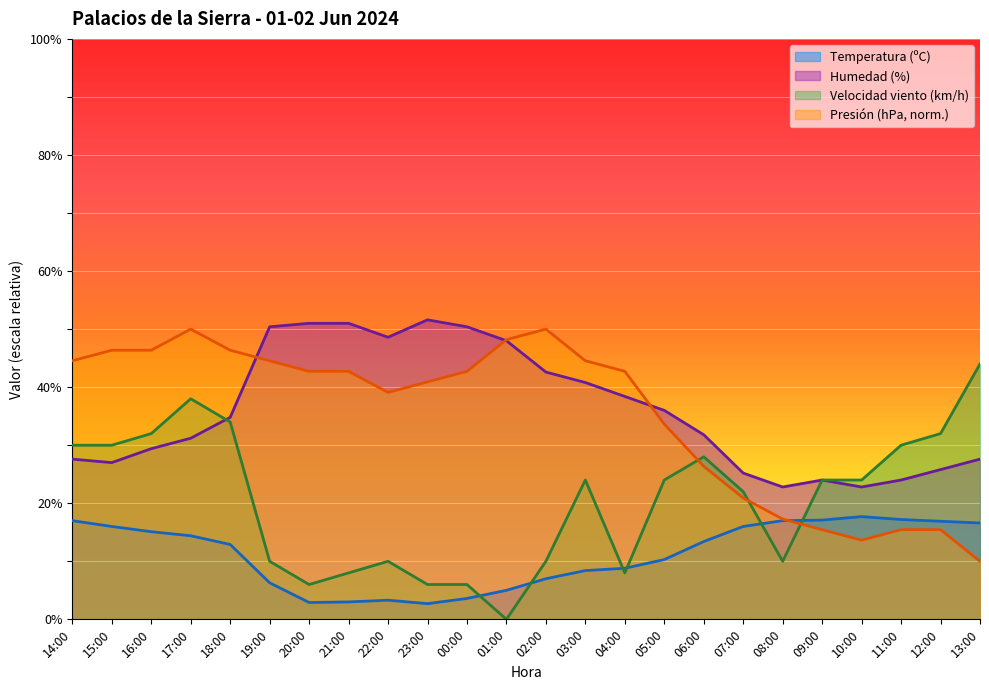

Which series has the widest spread of values?

Velocidad viento (km/h)